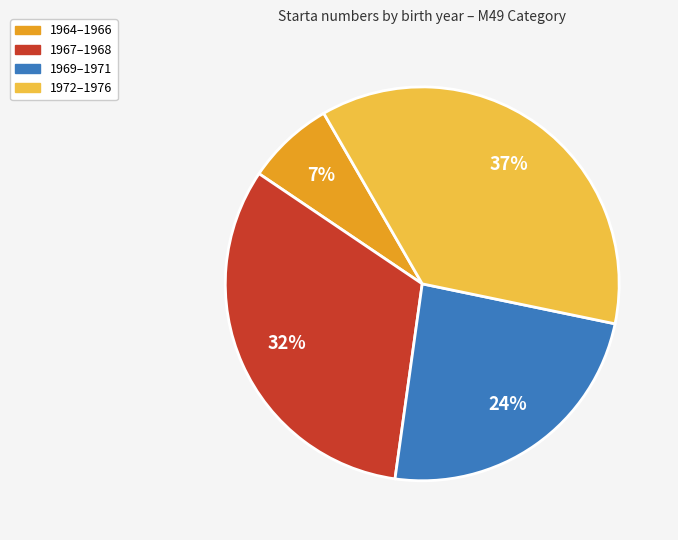

To the nearest percent, what portion does 1972–1976 represent?

37%